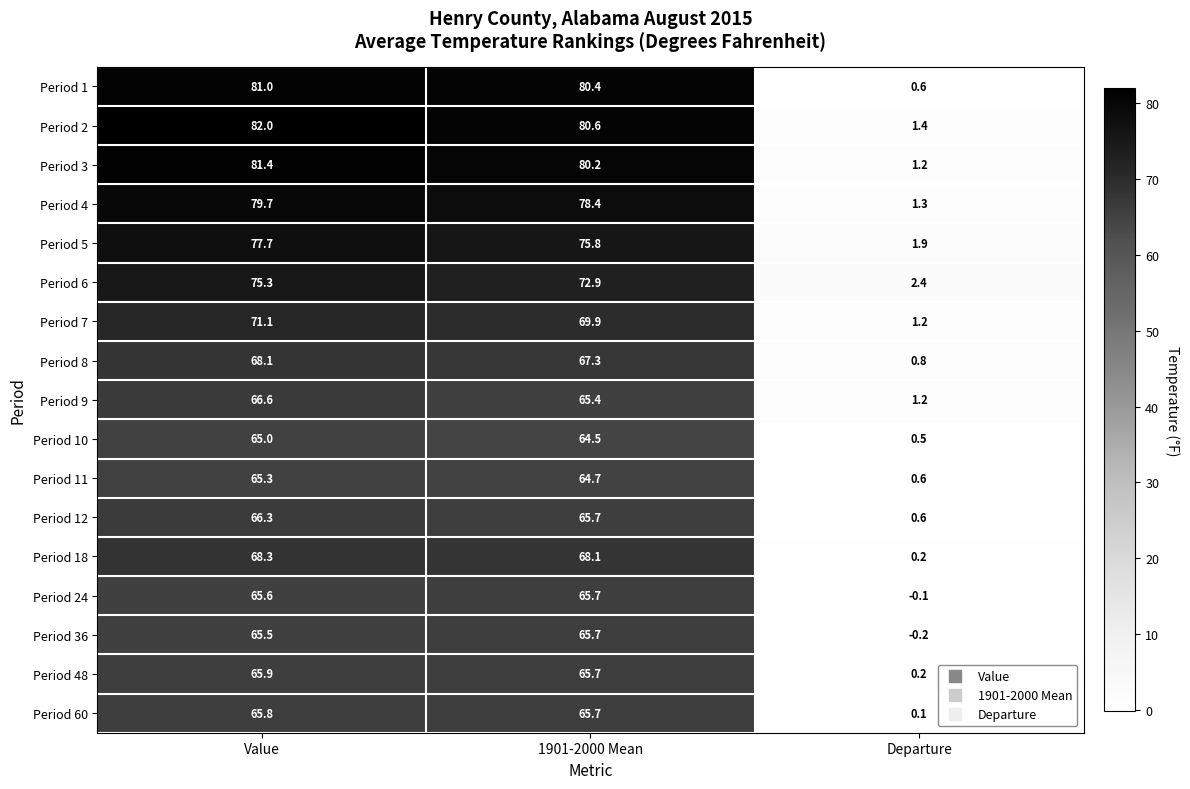

At how many categories does at least one series exceed 7?

2